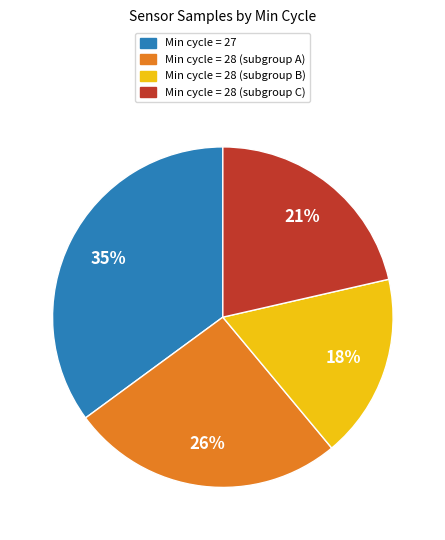

To the nearest percent, what is the average slice percentage?

25%